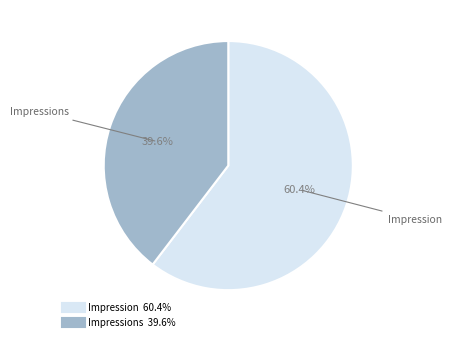

To the nearest percent, what is the average slice percentage?

50%